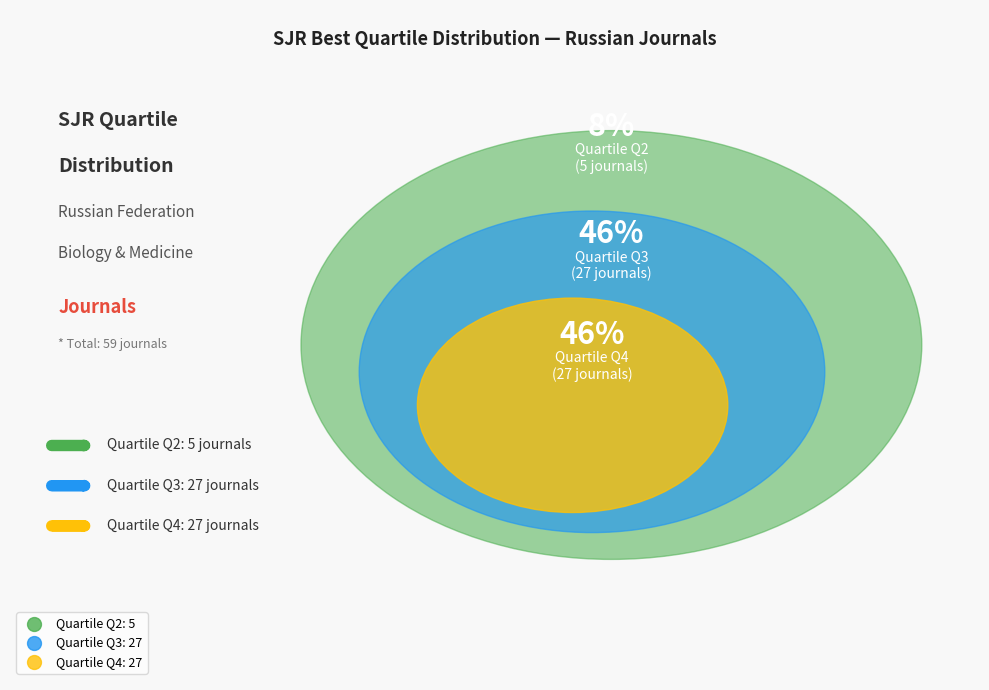

To the nearest percent, what is the combined percentage of Q4 and Q2?

54%